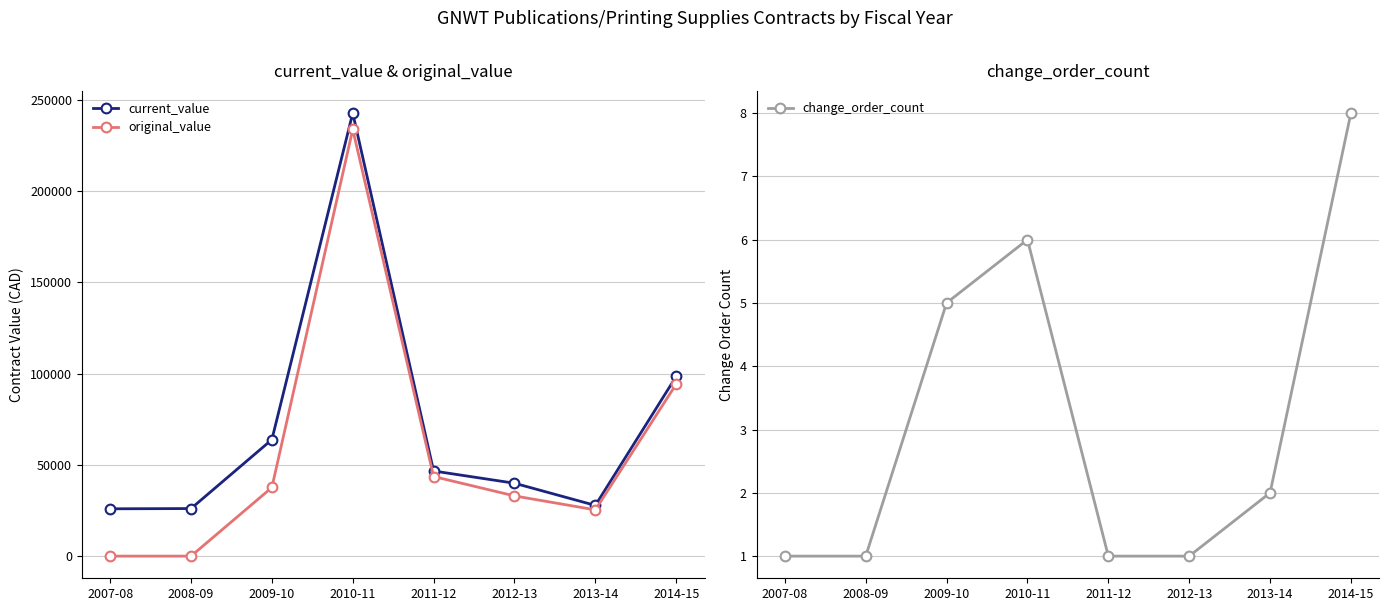

True or false: current_value and original_value intersect in this chart.

False